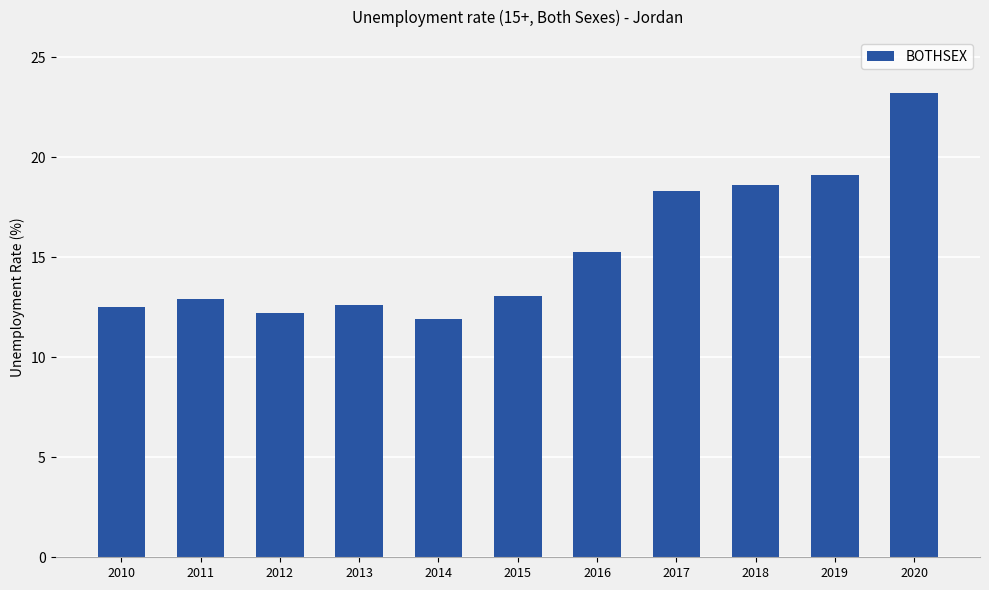

Does the chart contain stacked bars?

No